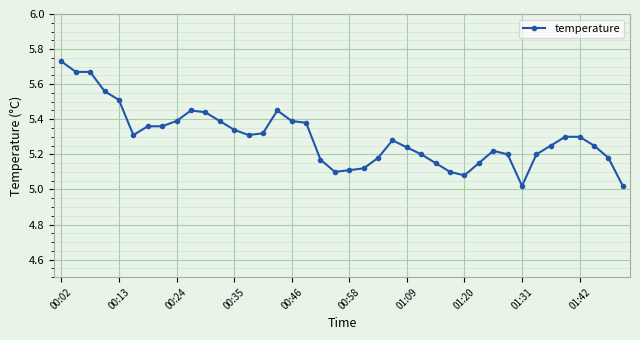

How many lines are shown in the chart?

1